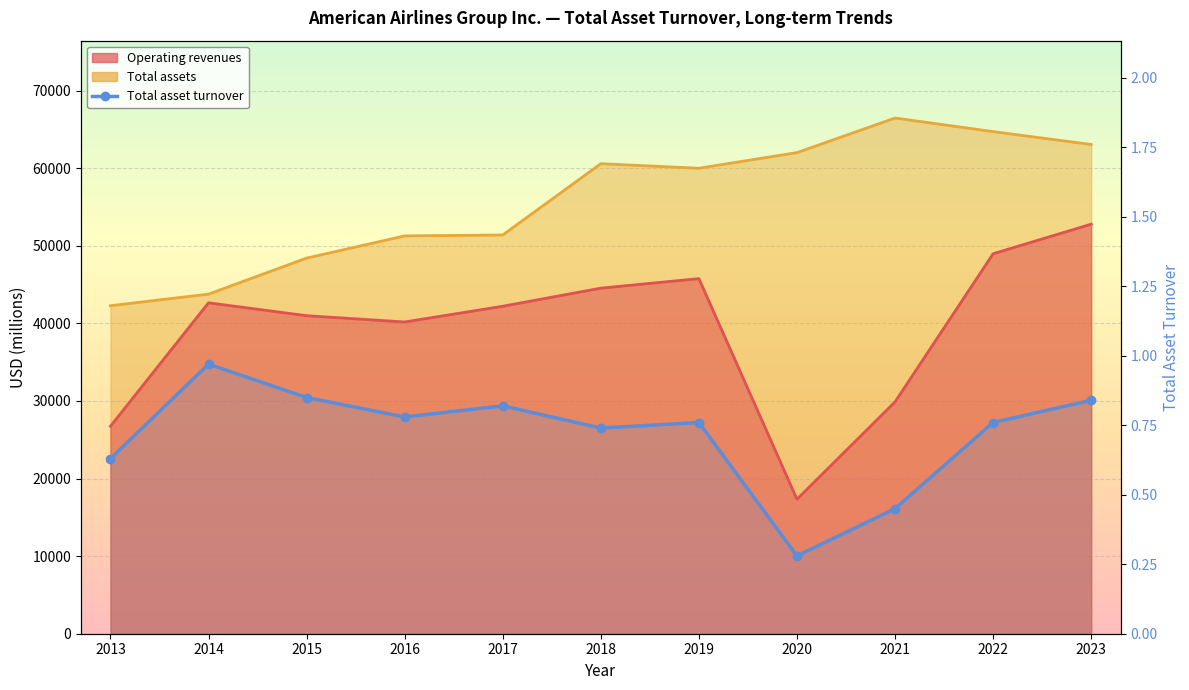

At which category does the data reach its first local peak?

2014